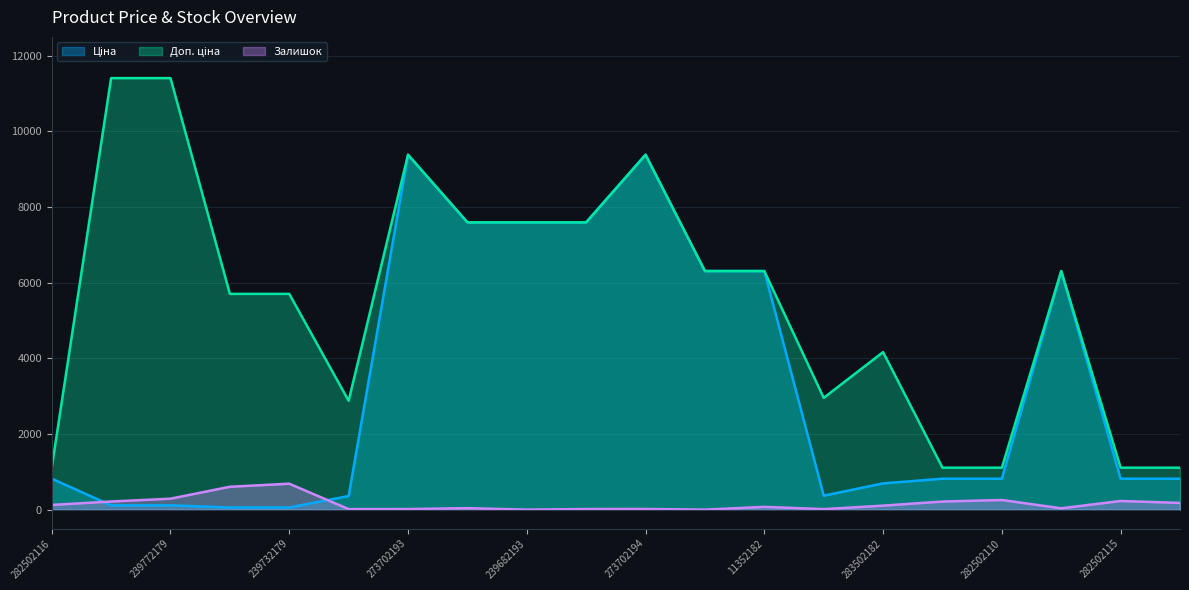

How many data points in Доп. ціна are less than 6308?

10